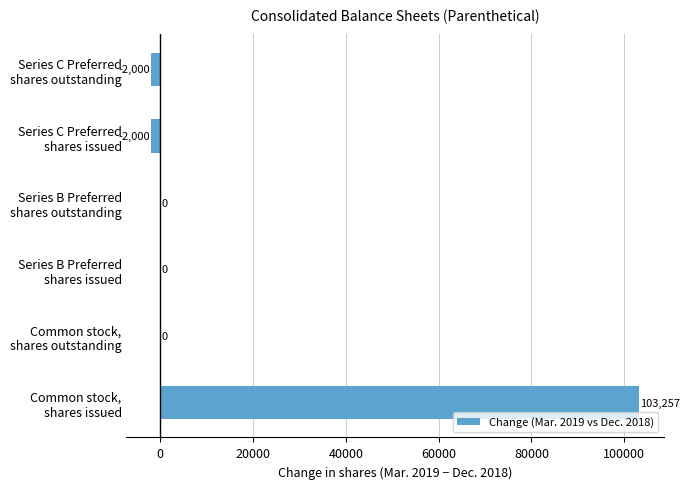

What is the greatest value displayed?

103257